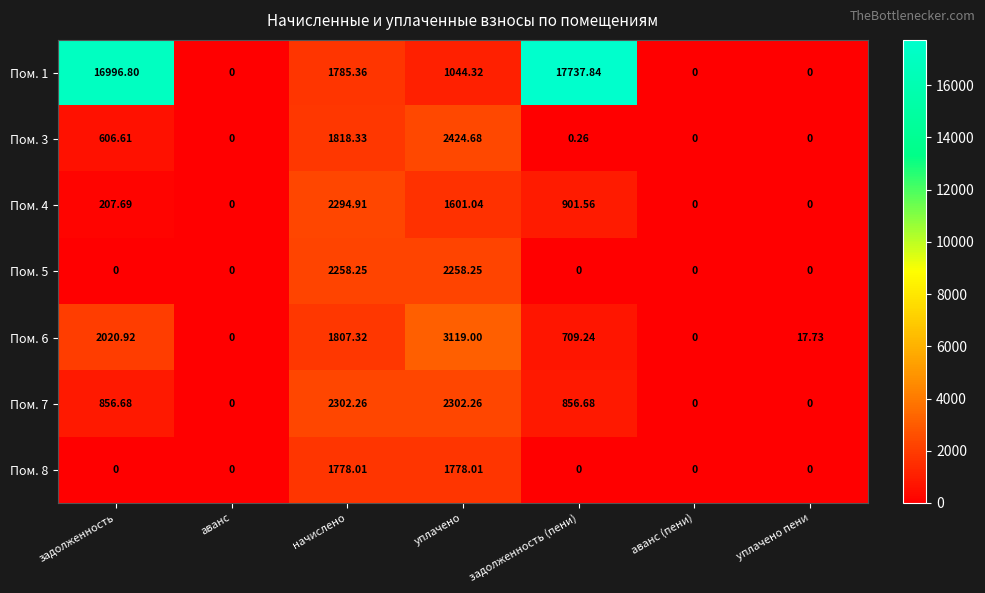

Where does the Пом. 6 series first go above 709?

задолженность